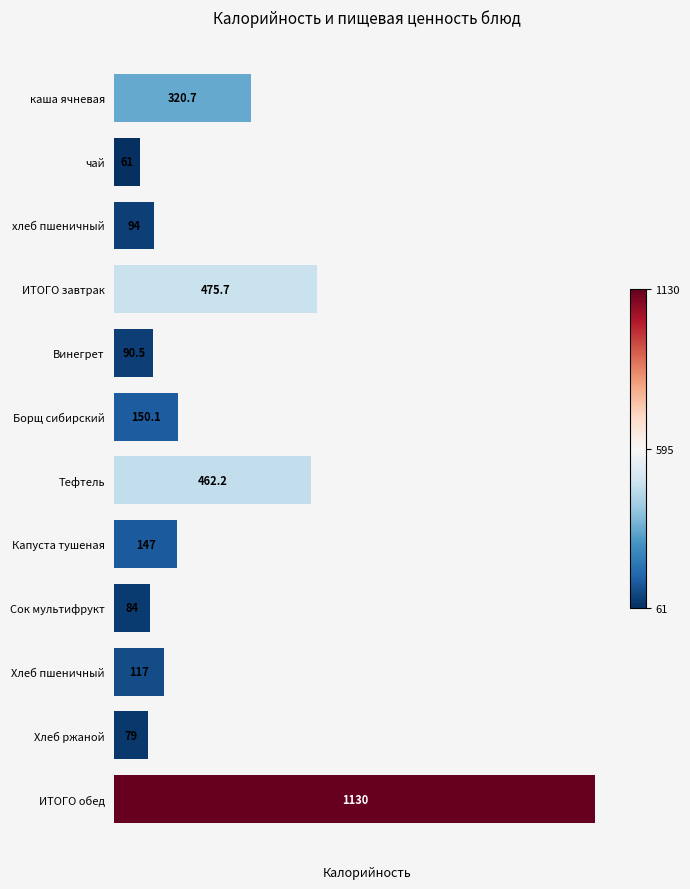

What is the label of the 9th bar from the bottom?

ИТОГО завтрак